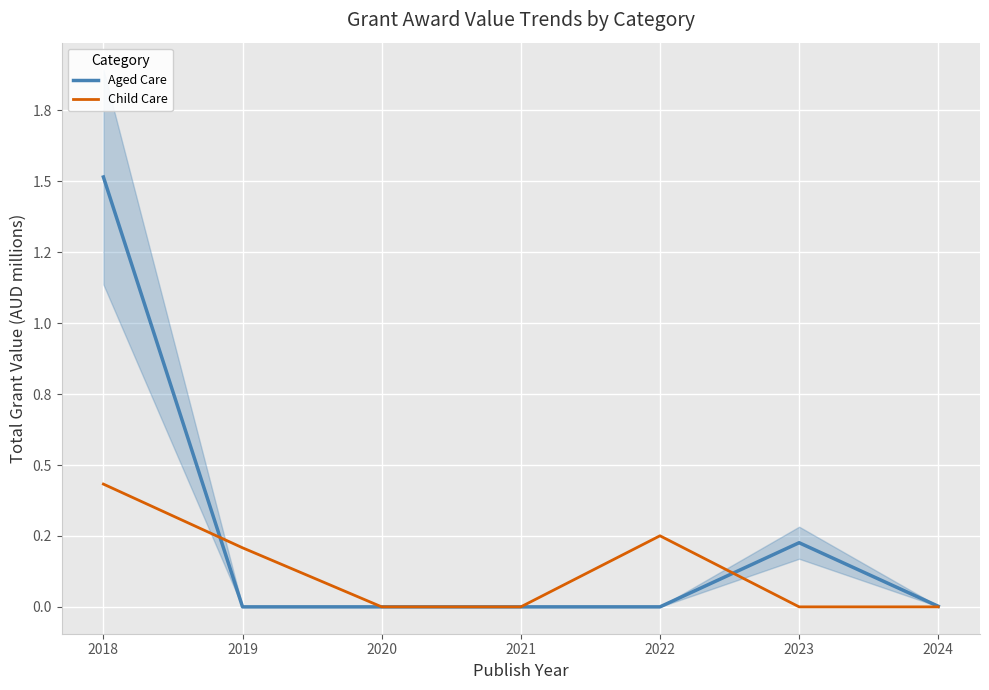

Does the chart display data point markers on the line(s)?

No